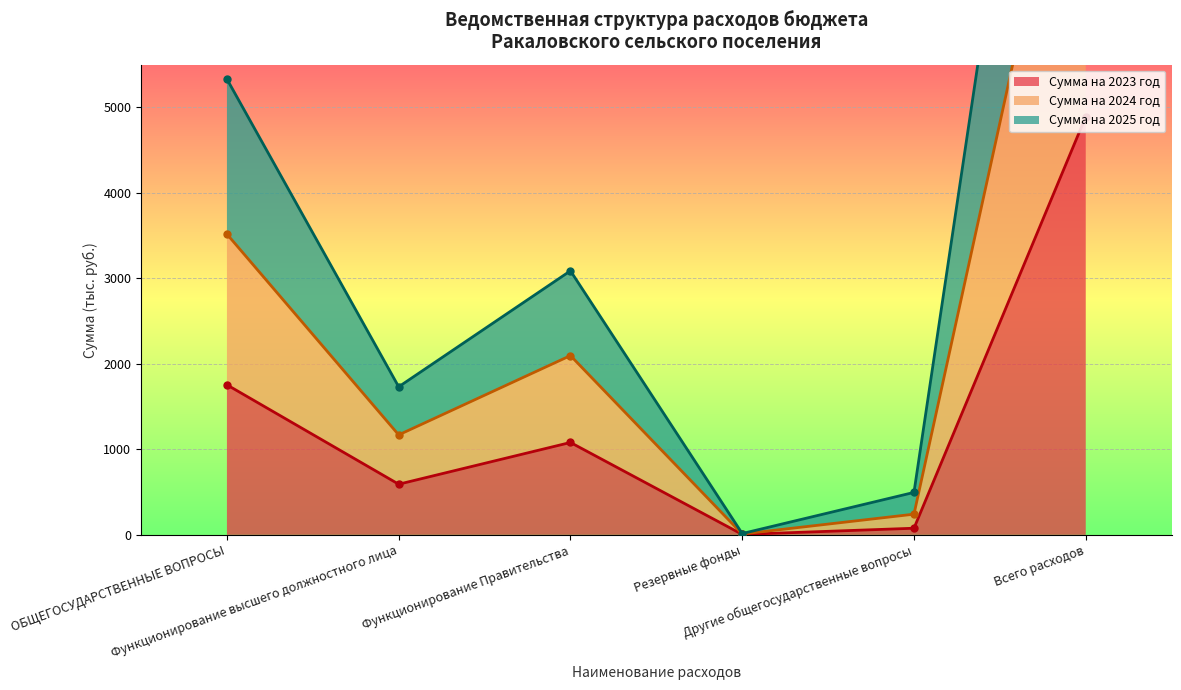

At which category is the sum across all series the highest?

Всего расходов